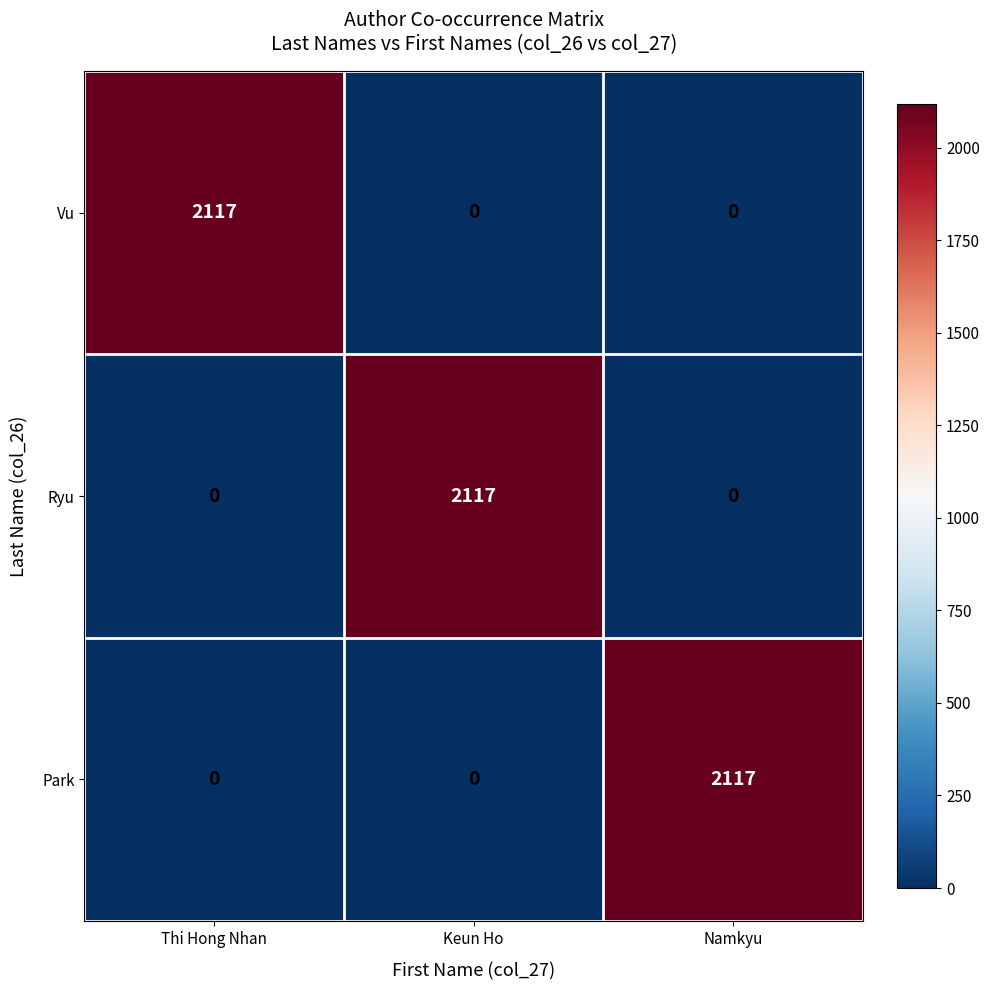

How many values in Park are above zero?

1